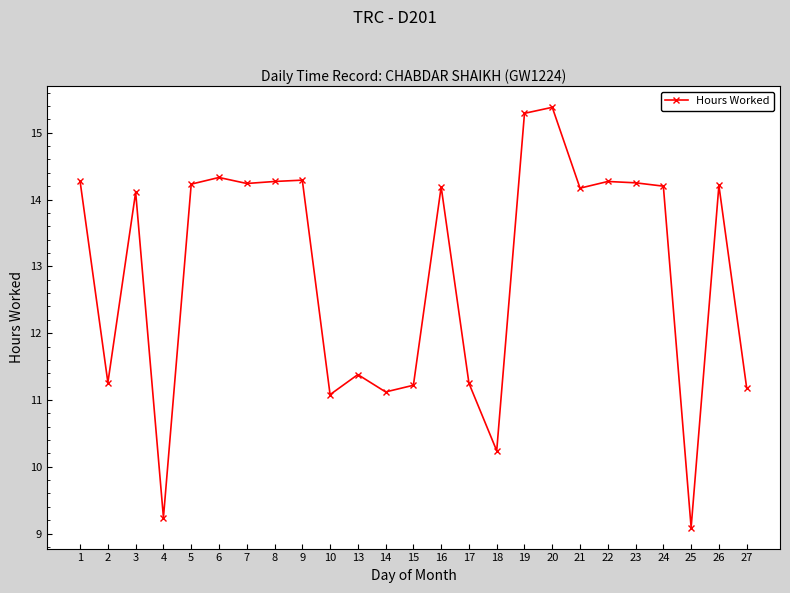

Where does the data first go above 14?

1